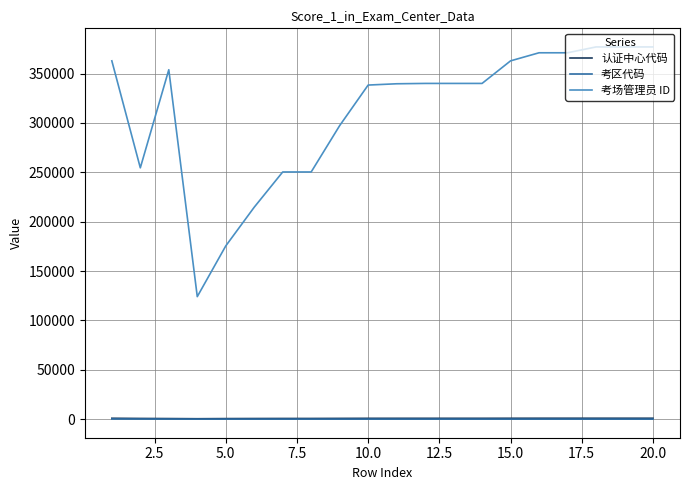

Which series has the largest total across all categories?

考场管理员 ID